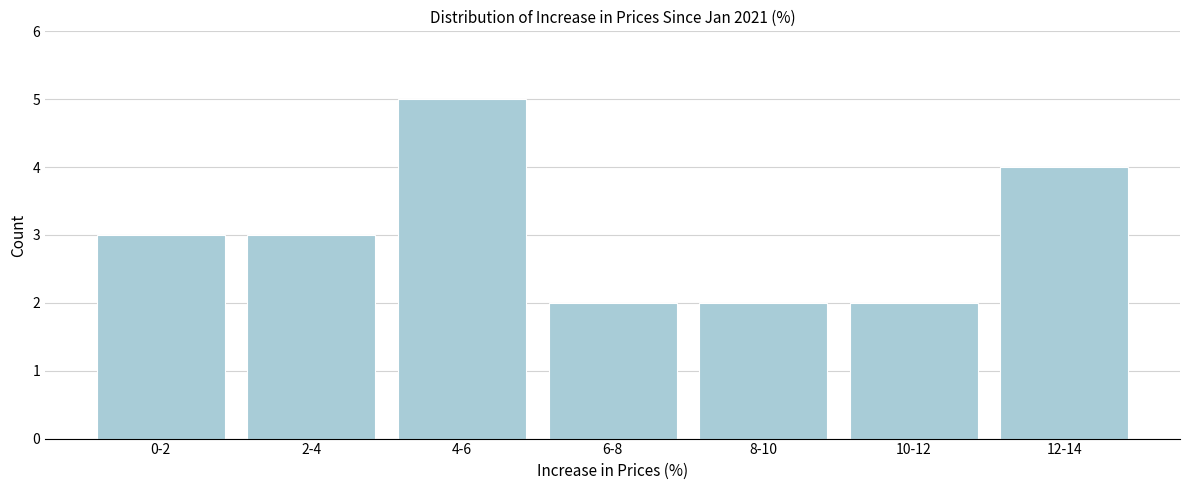

Reading left to right, extract all data points from this chart.

3	3	5	2	2	2	4